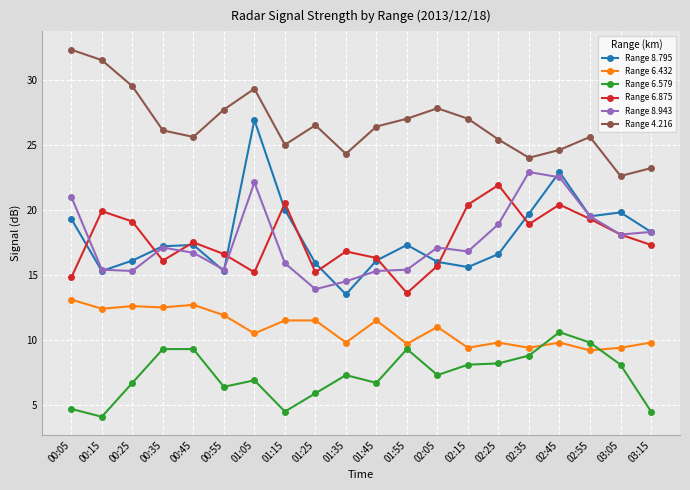

True or false: Range 8.795 and Range 6.579 cross at least once.

False